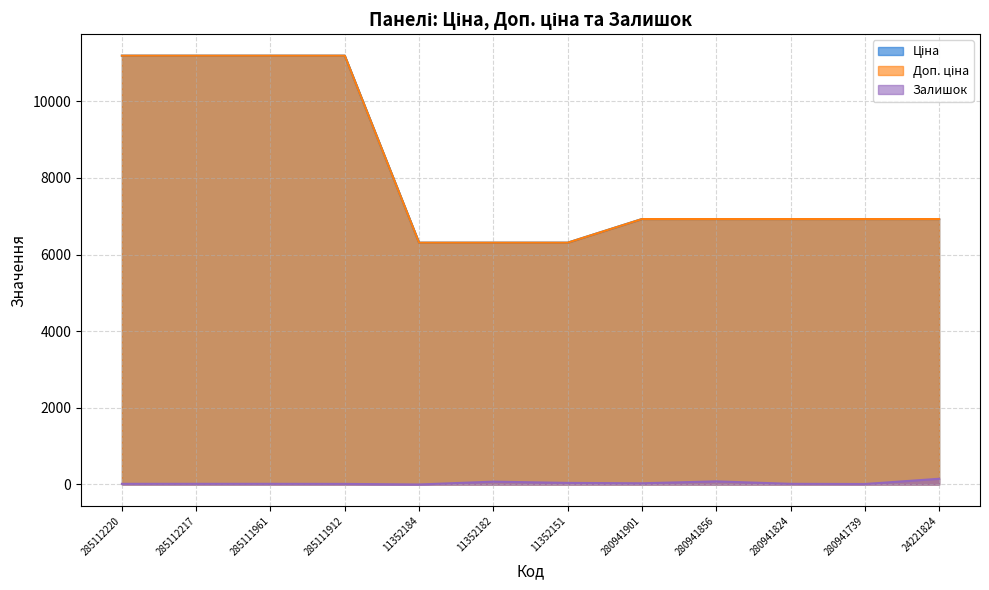

Does the chart display data point markers on the line(s)?

No